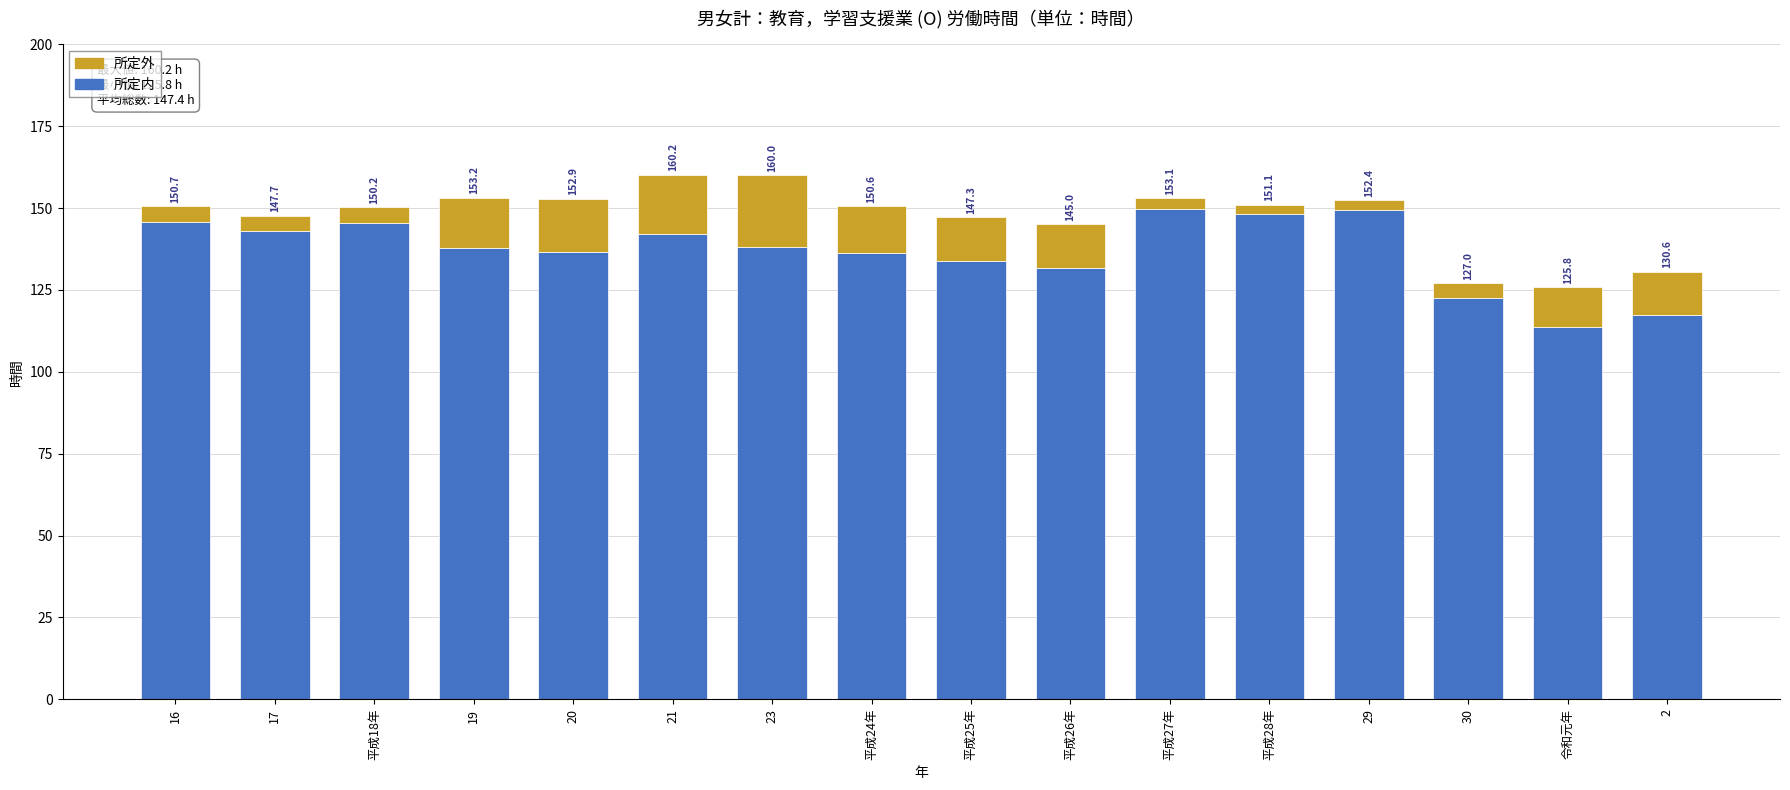

What are all the series names shown in the legend?

所定内, 所定外